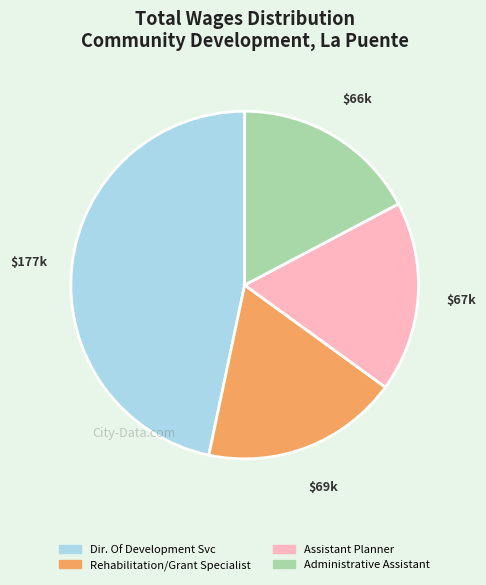

Combined, do Administrative Assistant and Assistant Planner account for over 50%?

No